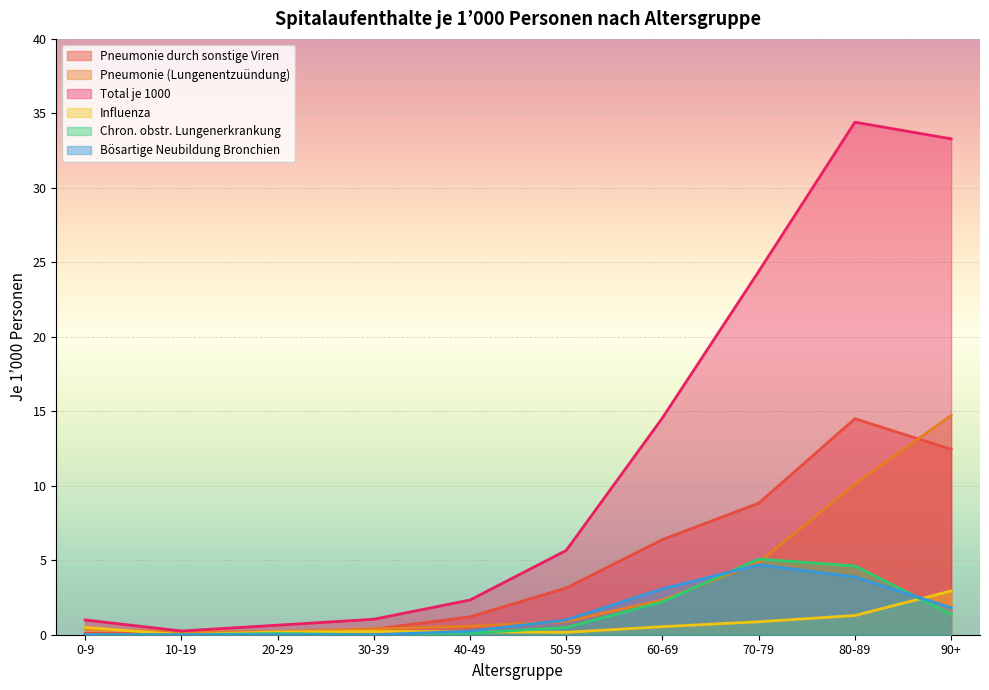

At which category is the sum across all series the highest?

80-89